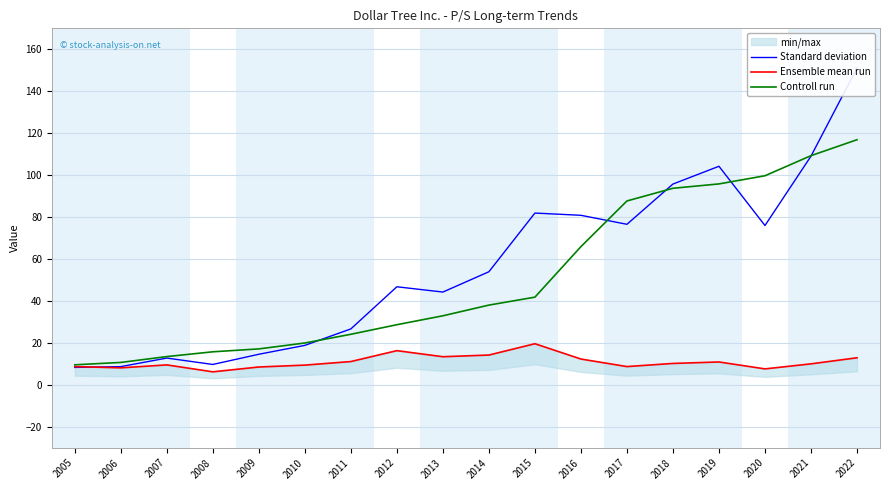

True or false: Ensemble mean run and Controll run intersect in this chart.

False